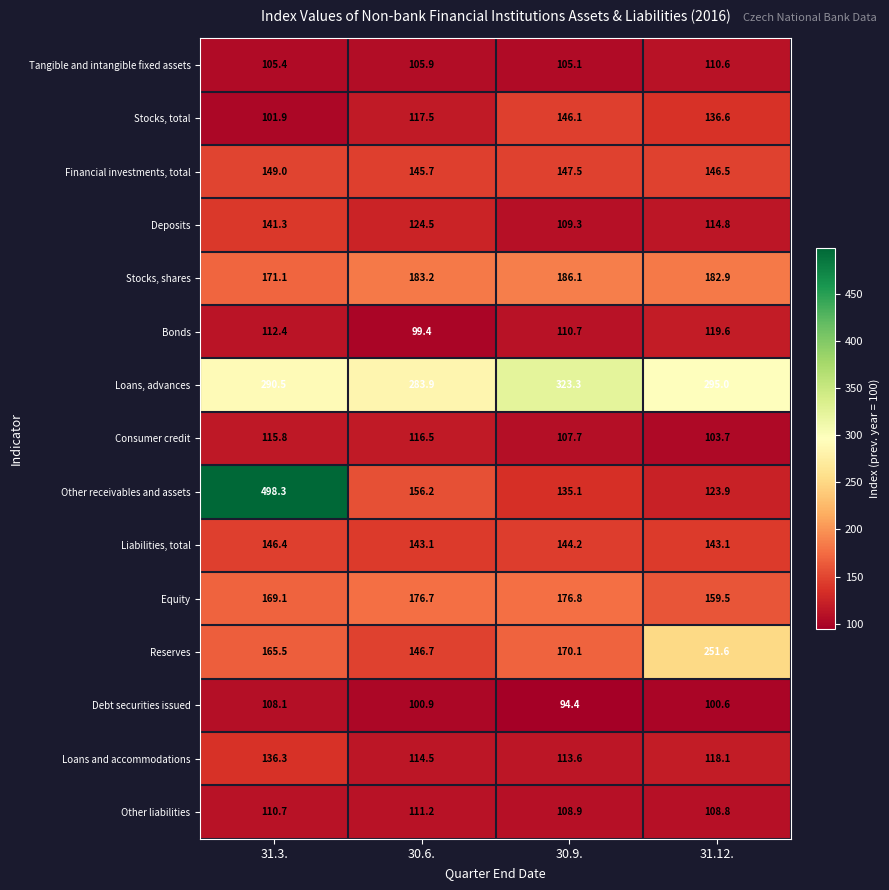

Which series has the widest spread of values?

Other receivables and assets